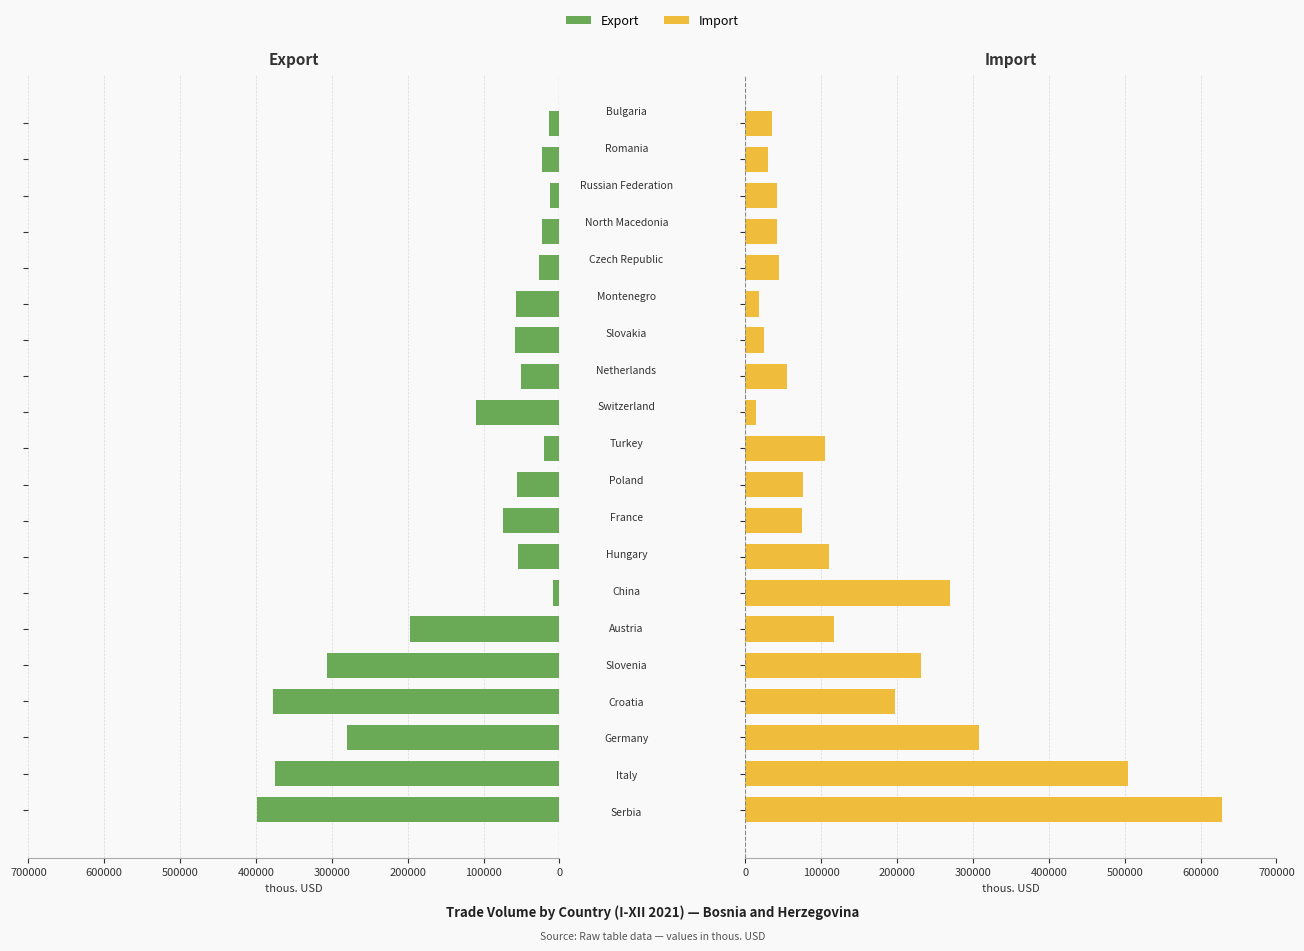

Is the value of Import at 18 greater than the value of Export at 0?

No